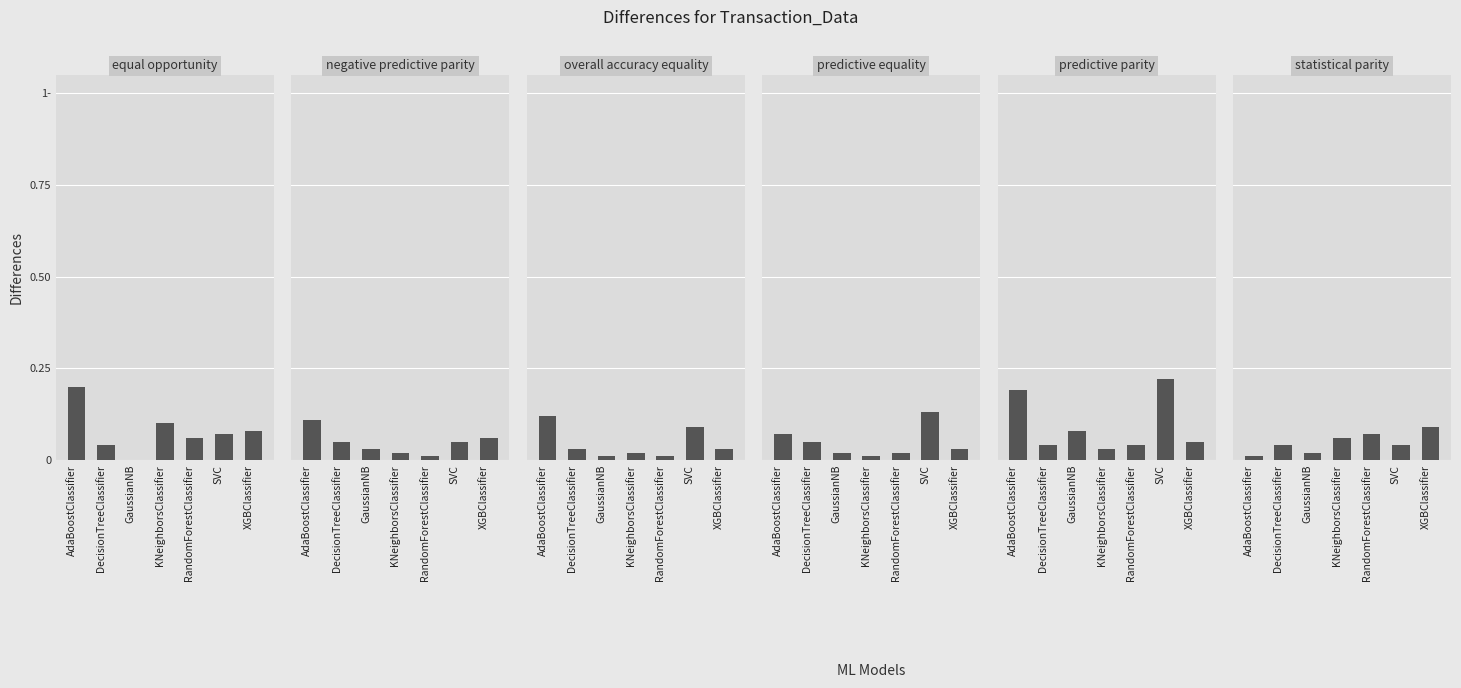

True or false: predictive equality has a value of 0.1 at SVC.

False